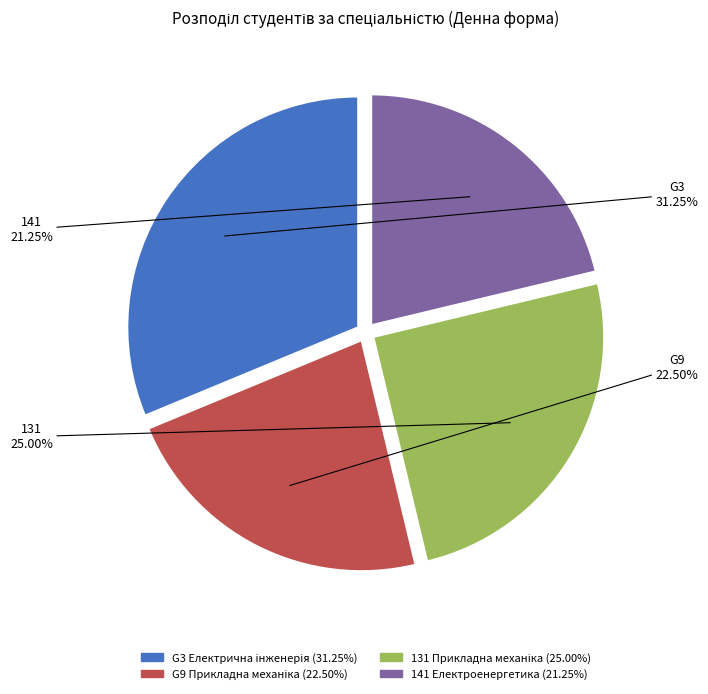

Which category has the biggest portion of the pie?

G3